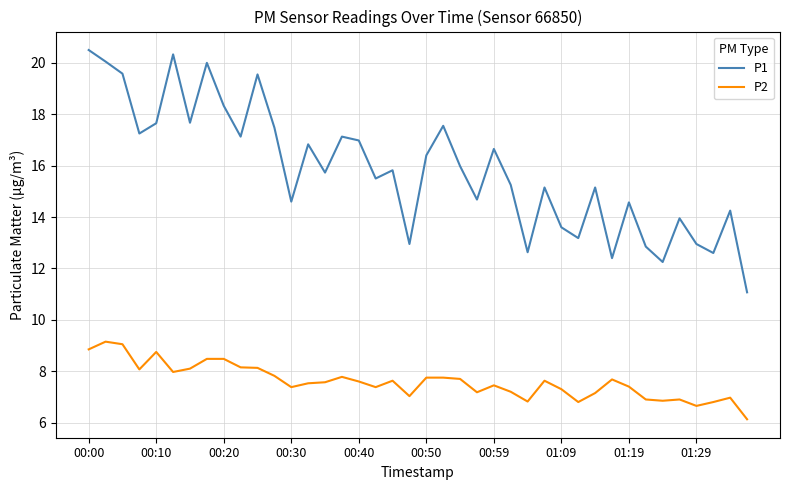

True or false: P2 and P1 intersect in this chart.

False